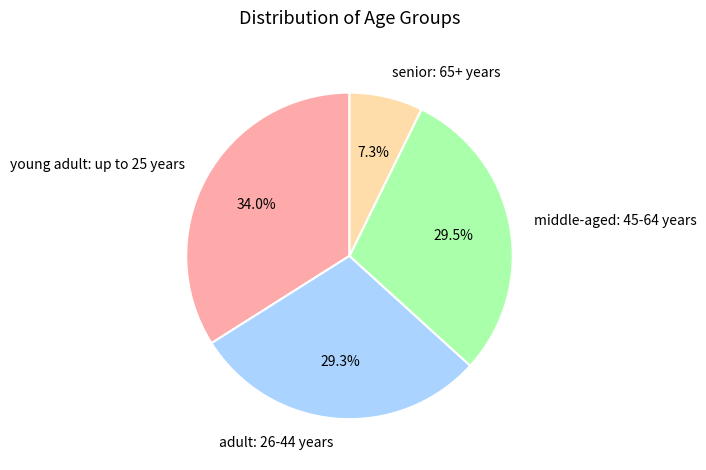

How much of the chart is everything except young adult: up to 25 years?

66.0%